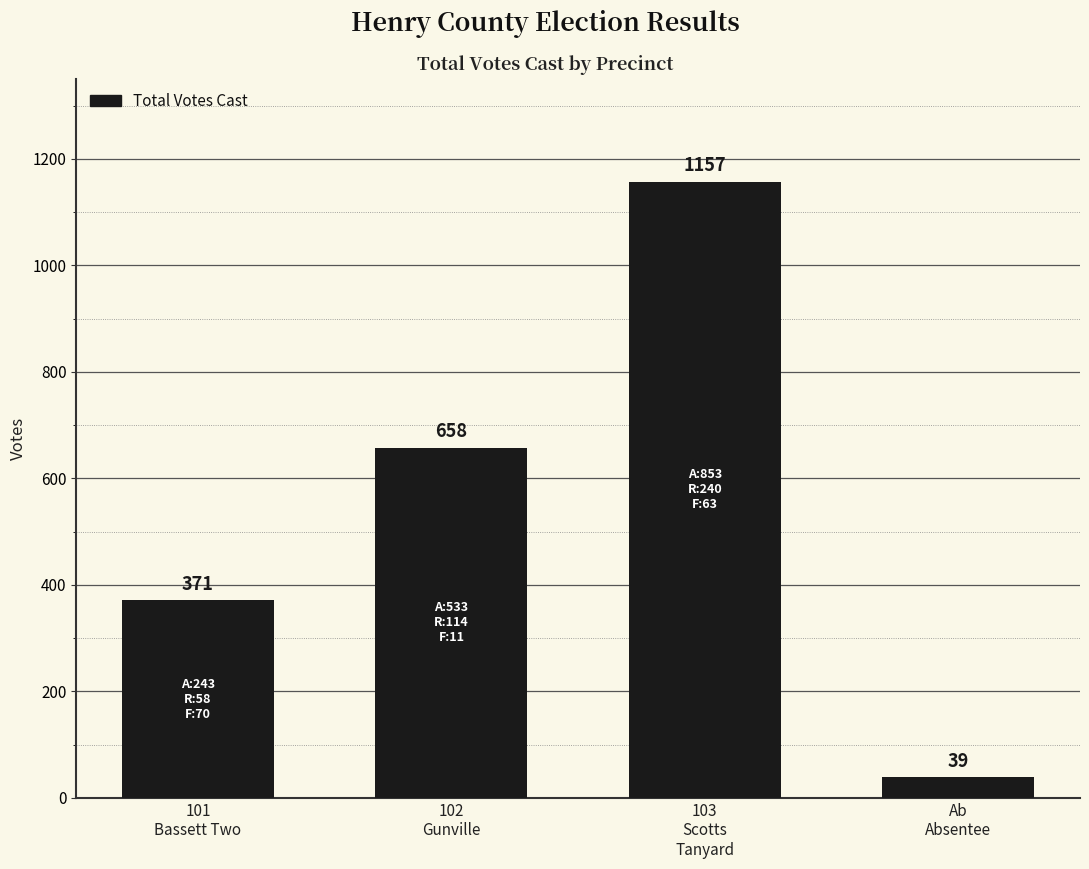

True or false: the data shows 371 at 101
Bassett Two.

True